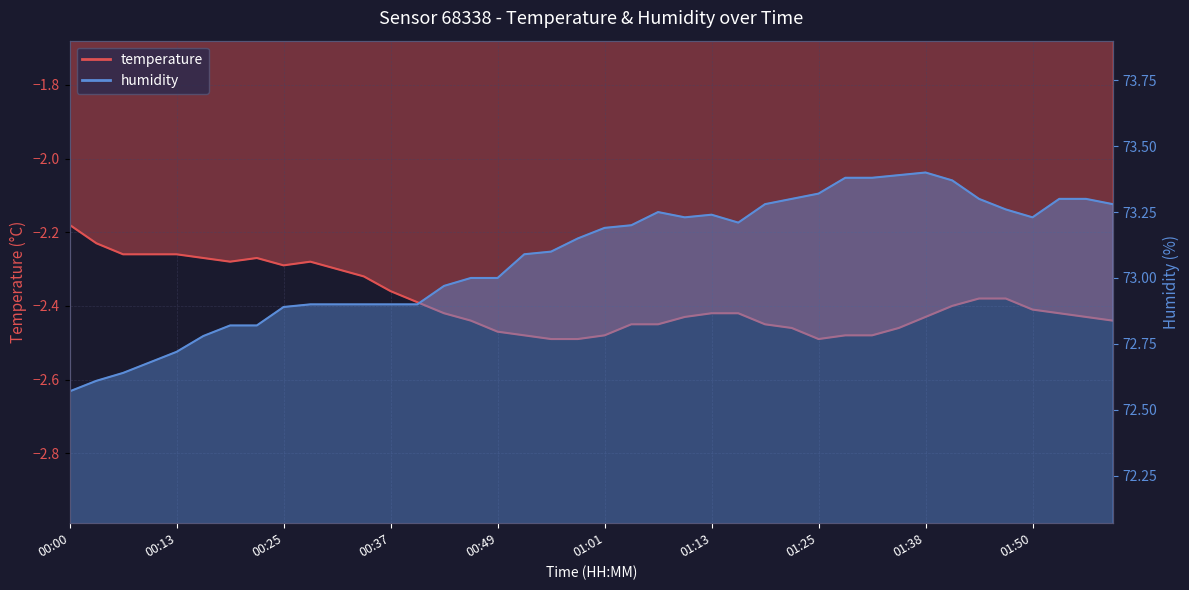

What is the label of the 30th point from the left?

01:29